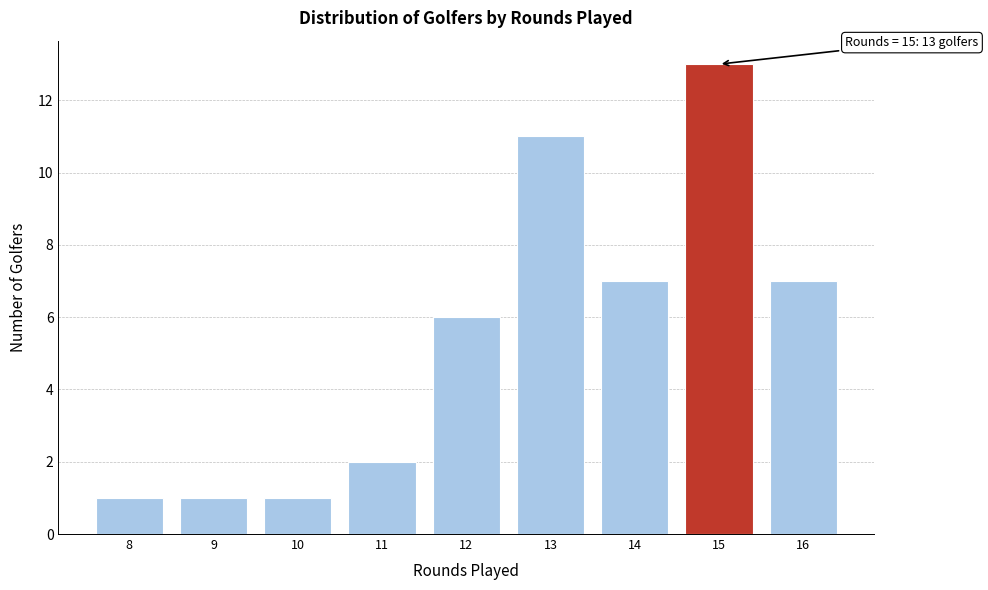

Reading left to right, list all the values displayed in this chart.

1	1	1	2	6	11	7	13	7